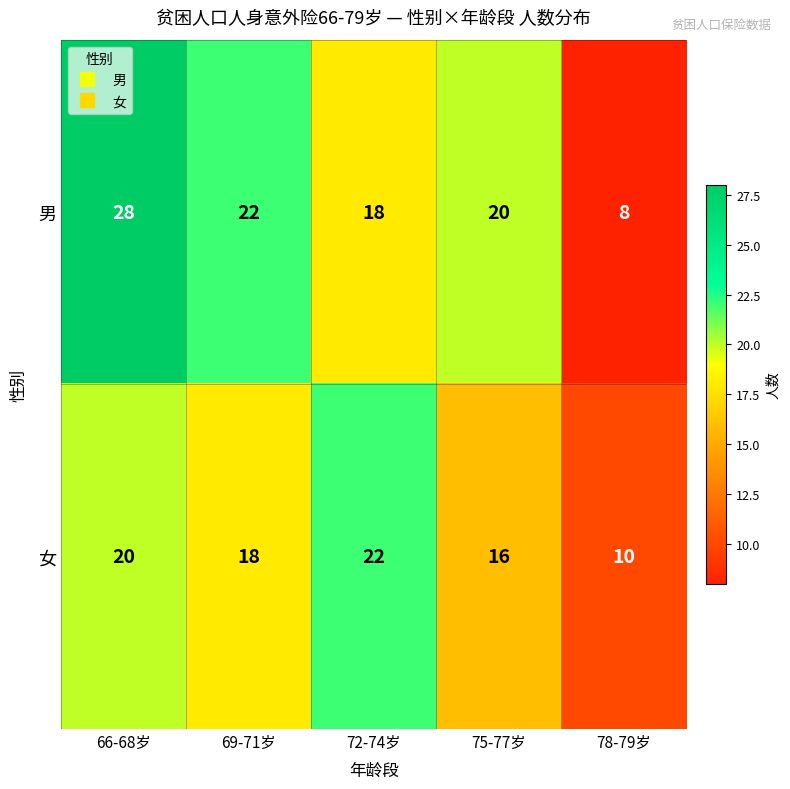

Is the value of 女 at 69-71岁 greater than the value of 男 at 78-79岁?

Yes